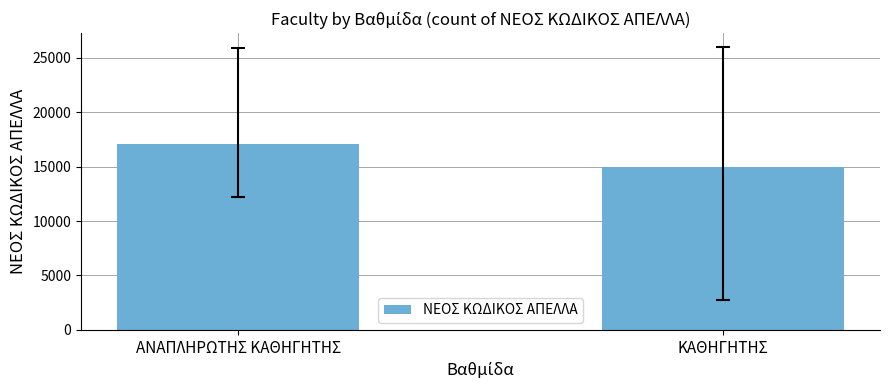

Rank the categories by value from highest to lowest.

ΑΝΑΠΛΗΡΩΤΗΣ ΚΑΘΗΓΗΤΗΣ, ΚΑΘΗΓΗΤΗΣ